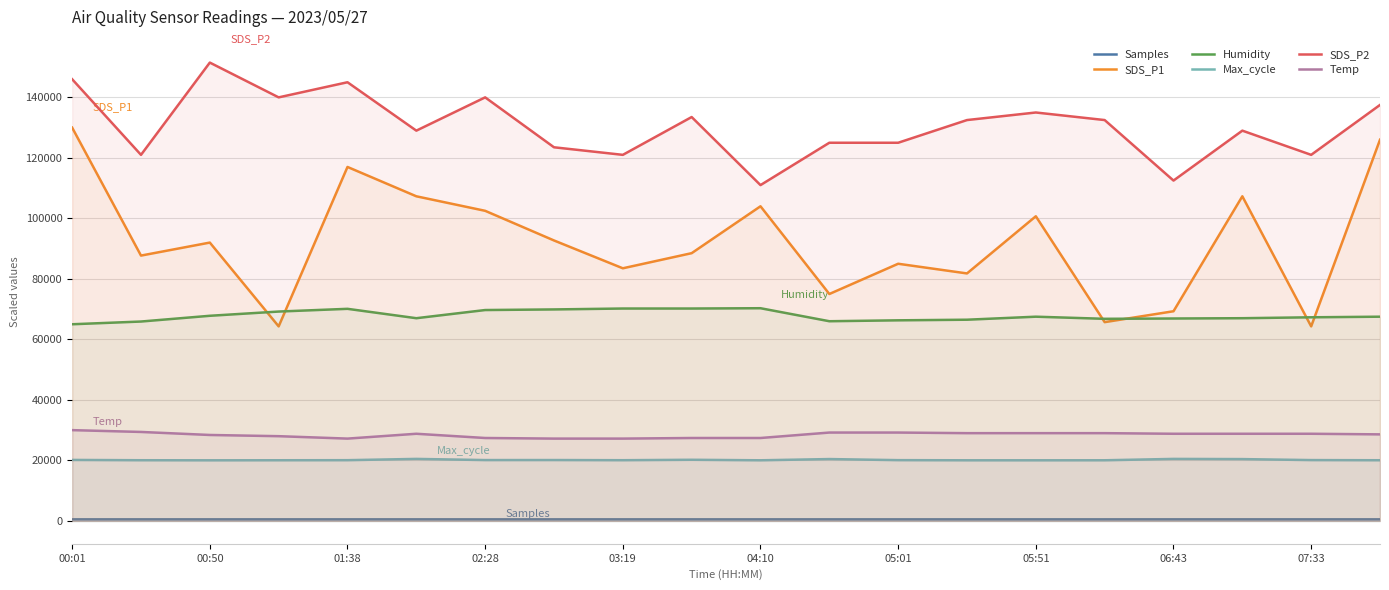

Where is the first local maximum for SDS_P2?

00:50